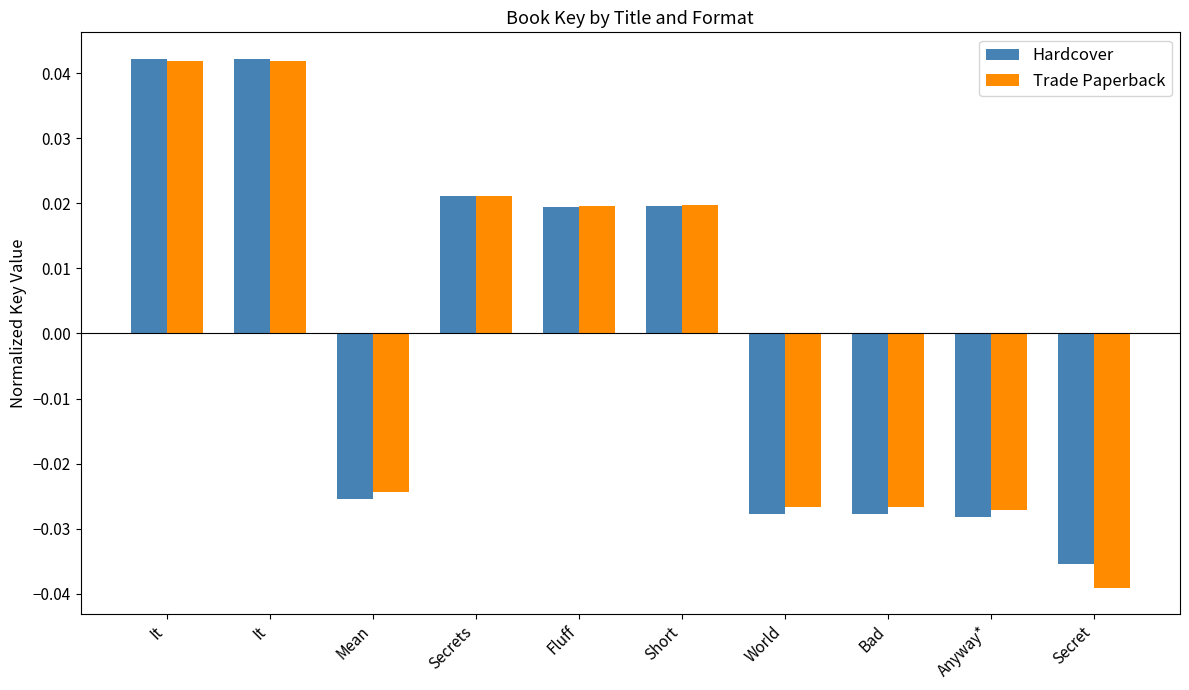

Which category has the lowest value in the Hardcover series?

Secret